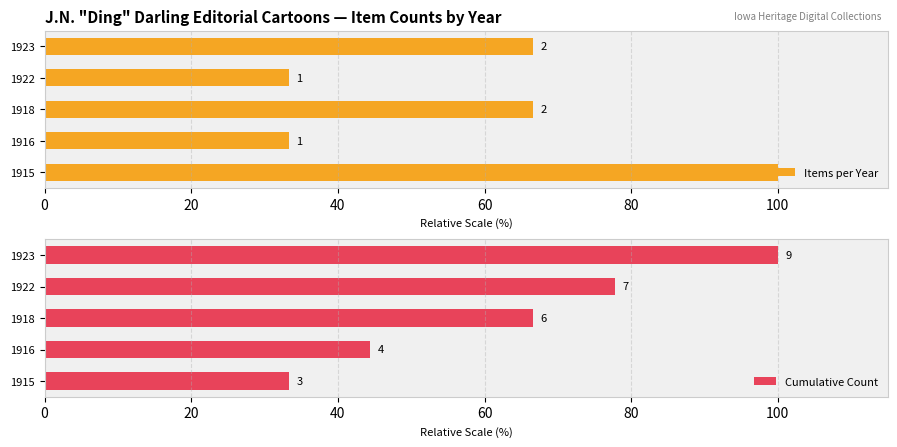

The value of Cumulative Count at 1918 is 66.7. True or false?

True